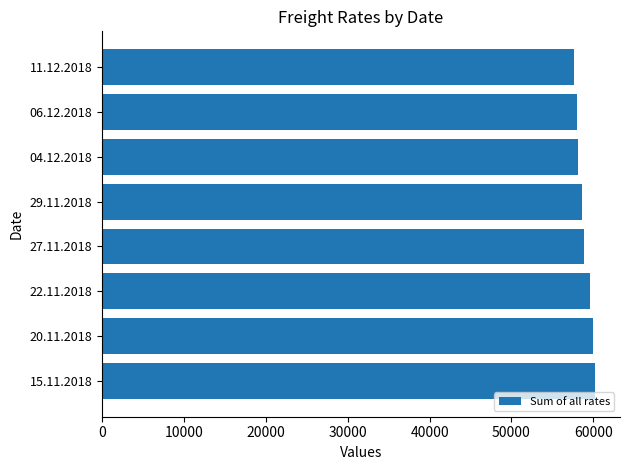

Approximately how many times larger is the value at 29.11.2018 compared to 27.11.2018?

1.0